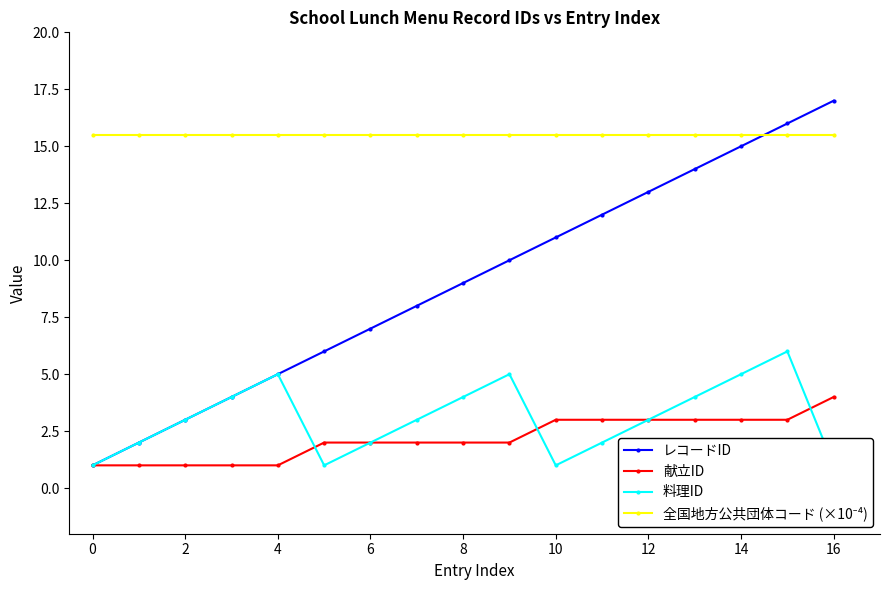

How many intersections are there between レコードID and 全国地方公共団体コード (×10⁻⁴)?

1